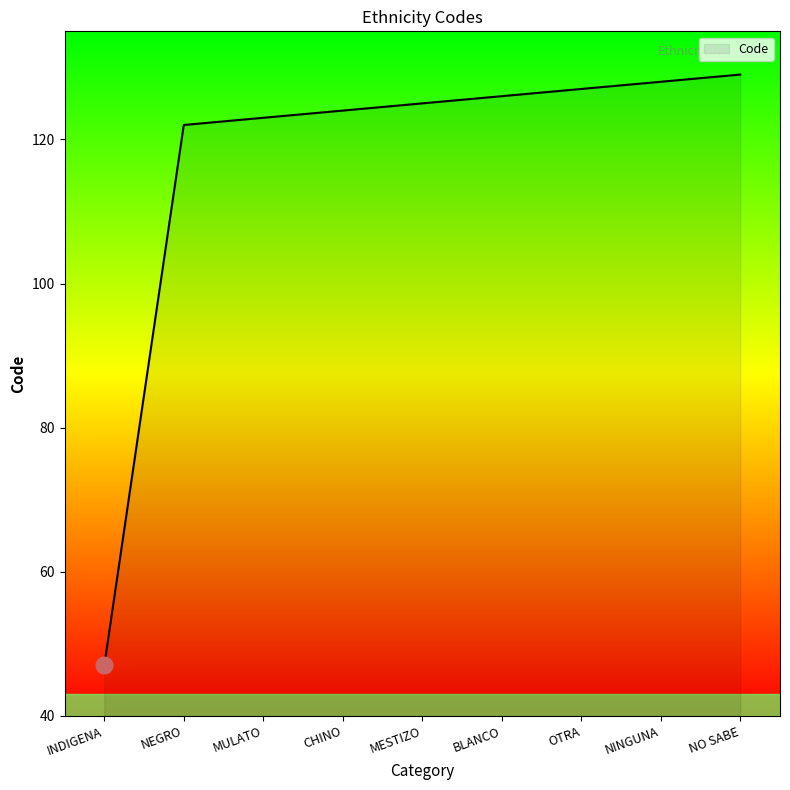

What is the difference between the maximum and minimum values?

82